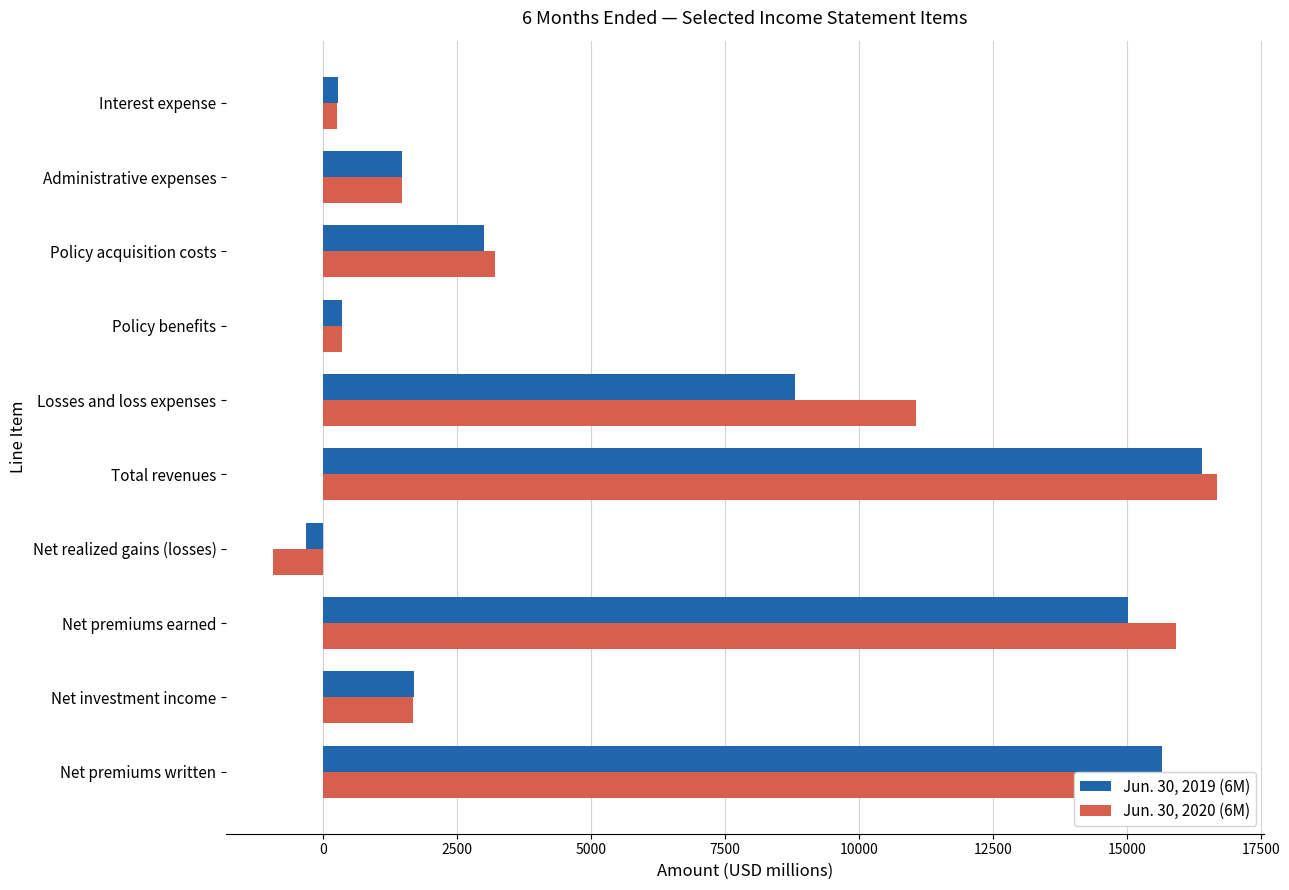

Which series has the largest range (max minus min)?

Jun. 30, 2020 (6M)